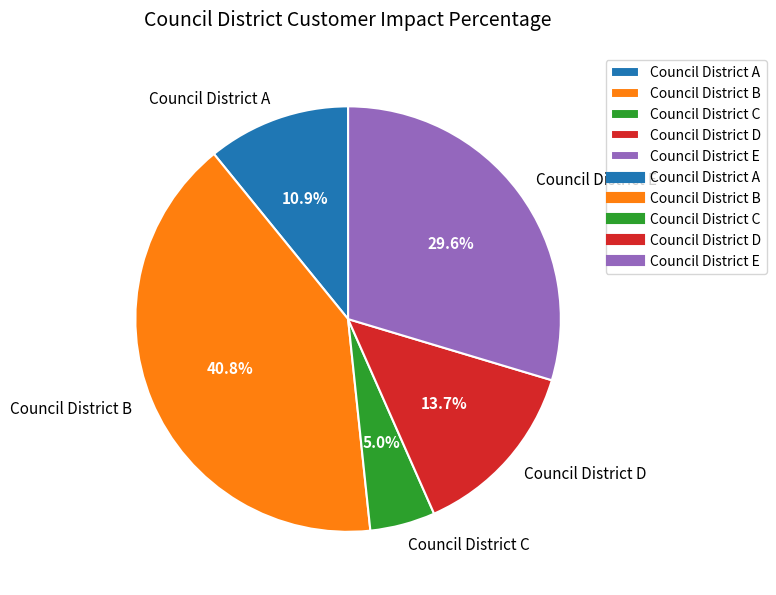

What is the largest slice in the pie chart?

Council District B